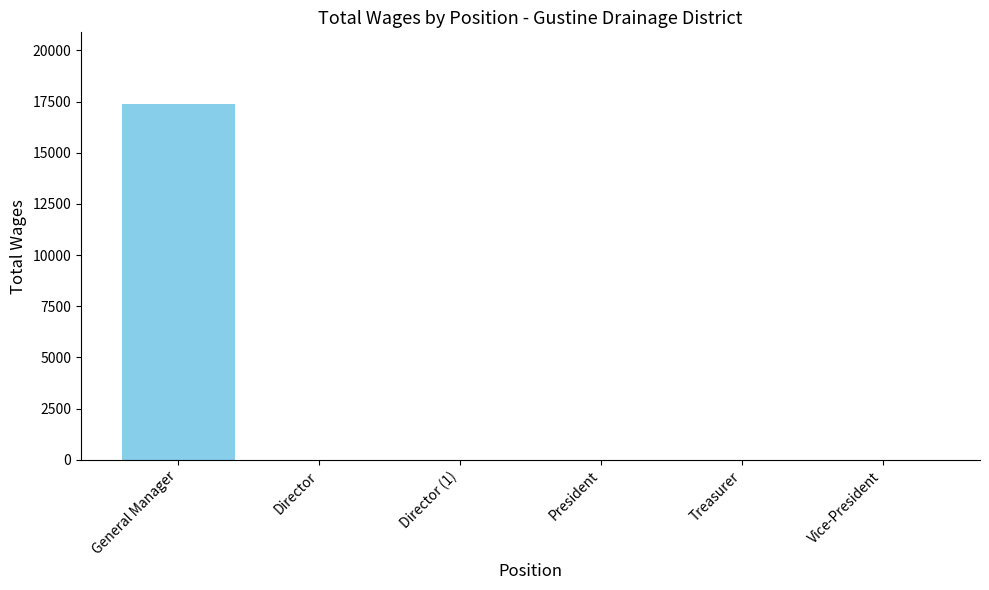

Are the bars horizontal?

No